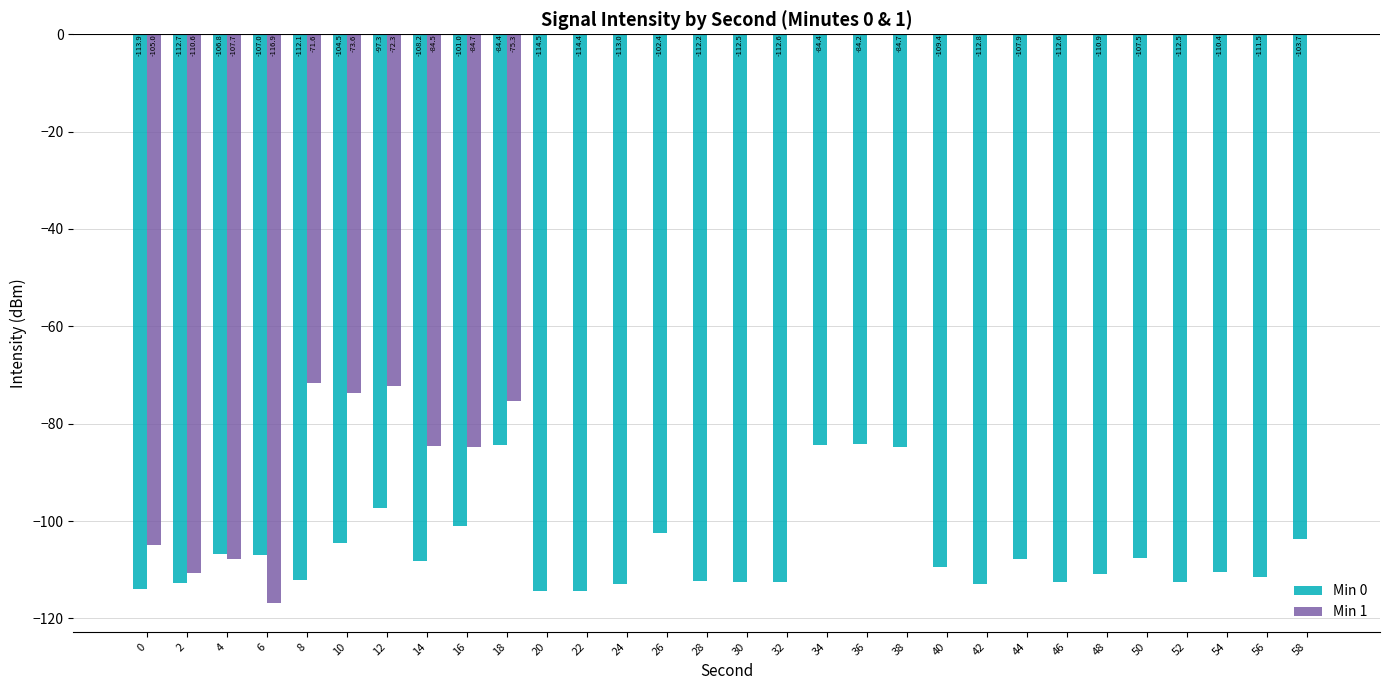

At which category is the sum across all series the highest?

36